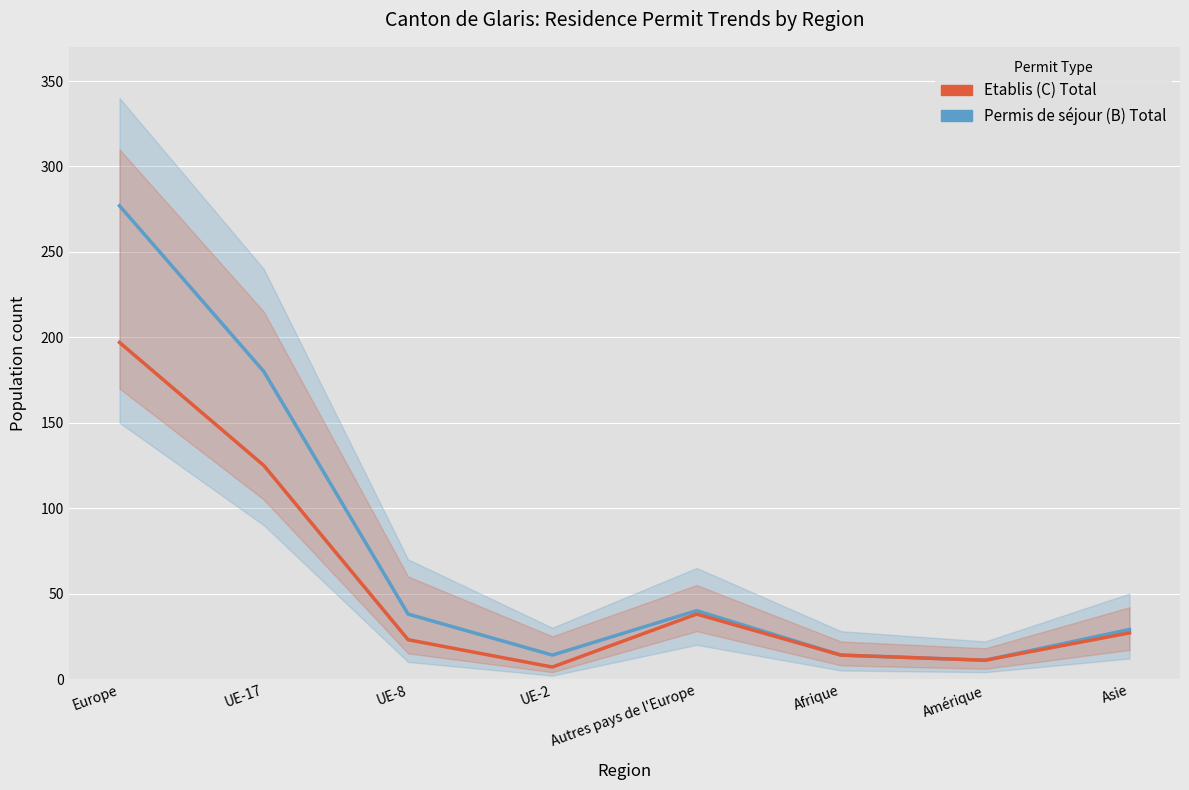

At which category is the sum across all series the highest?

Europe